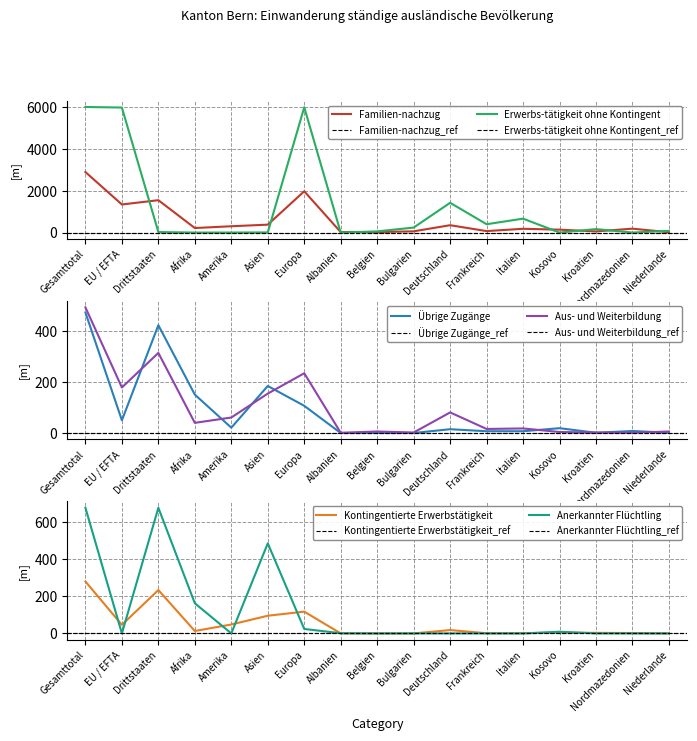

What is the maximum value for Kontingentierte Erwerbstätigkeit?

279